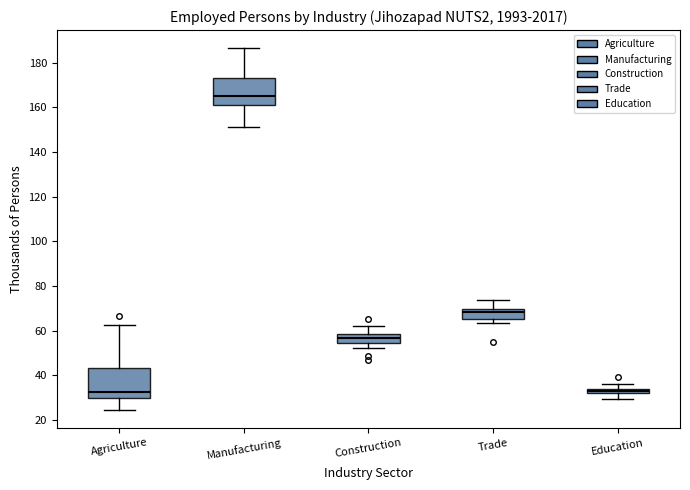

Which box has the highest median line?

Manufacturing